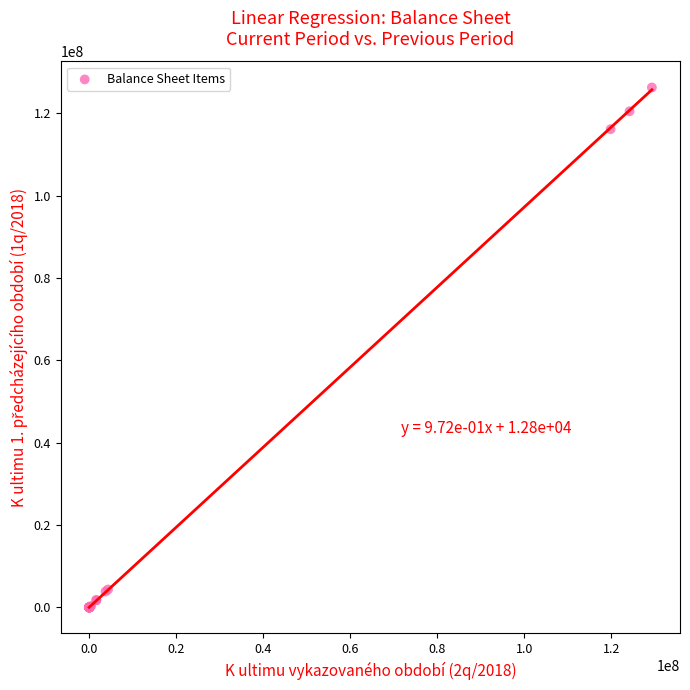

What Y value in the scatter plot is closest to 63114867?

116099277.3